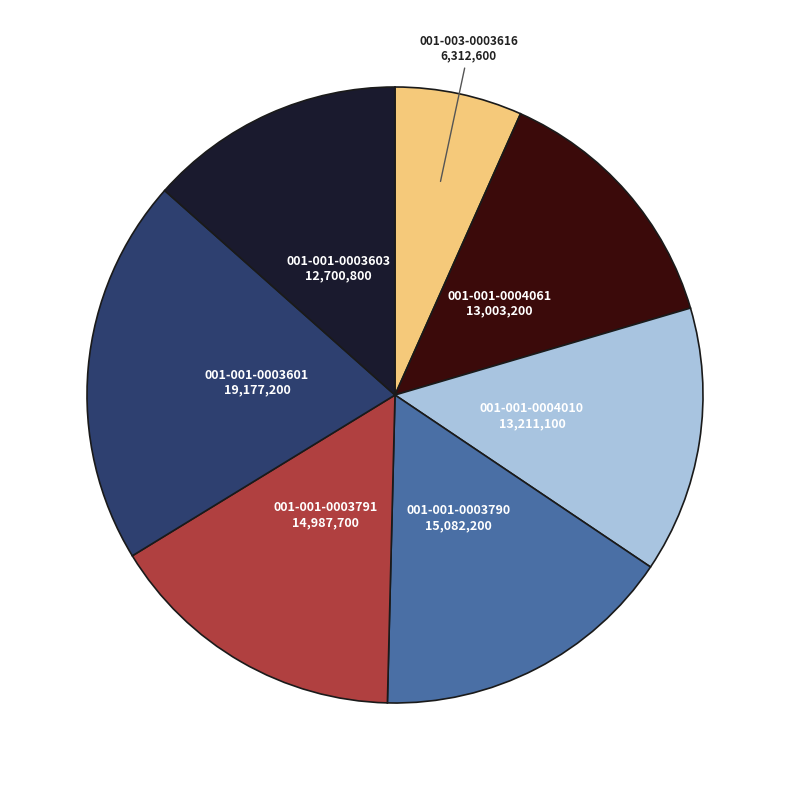

Is there a majority slice in this chart?

No